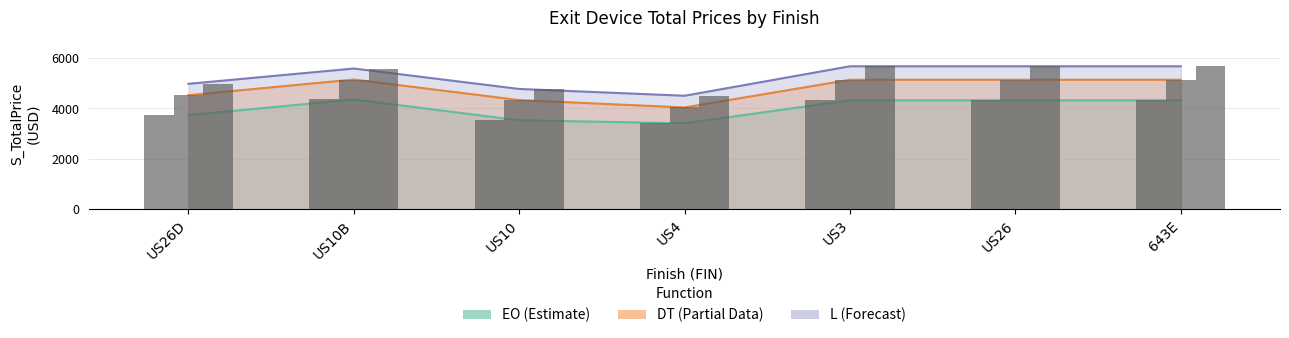

What is the average value of the L series?

5262